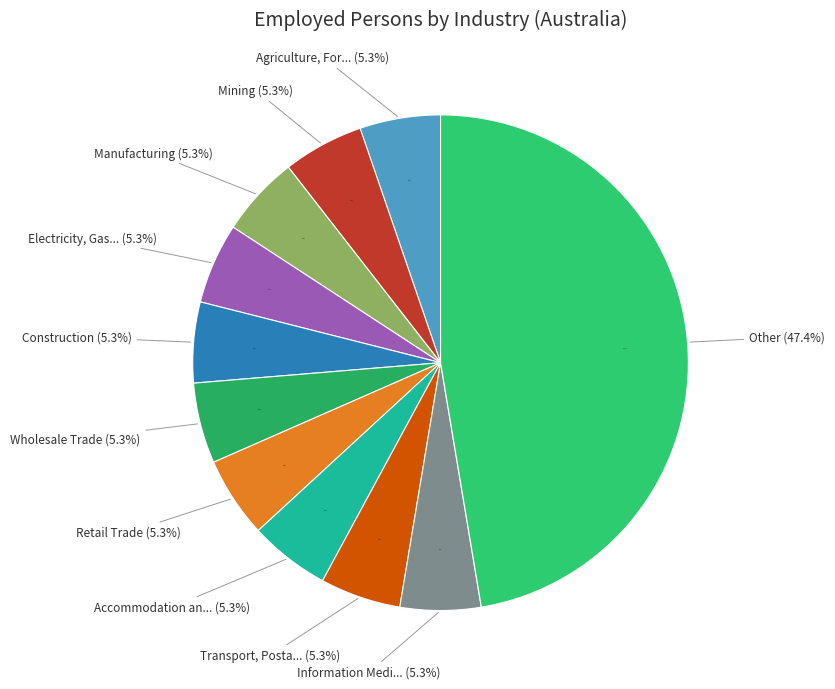

The Accommodation and Food Services slice represents 12% of the pie. True or false?

False